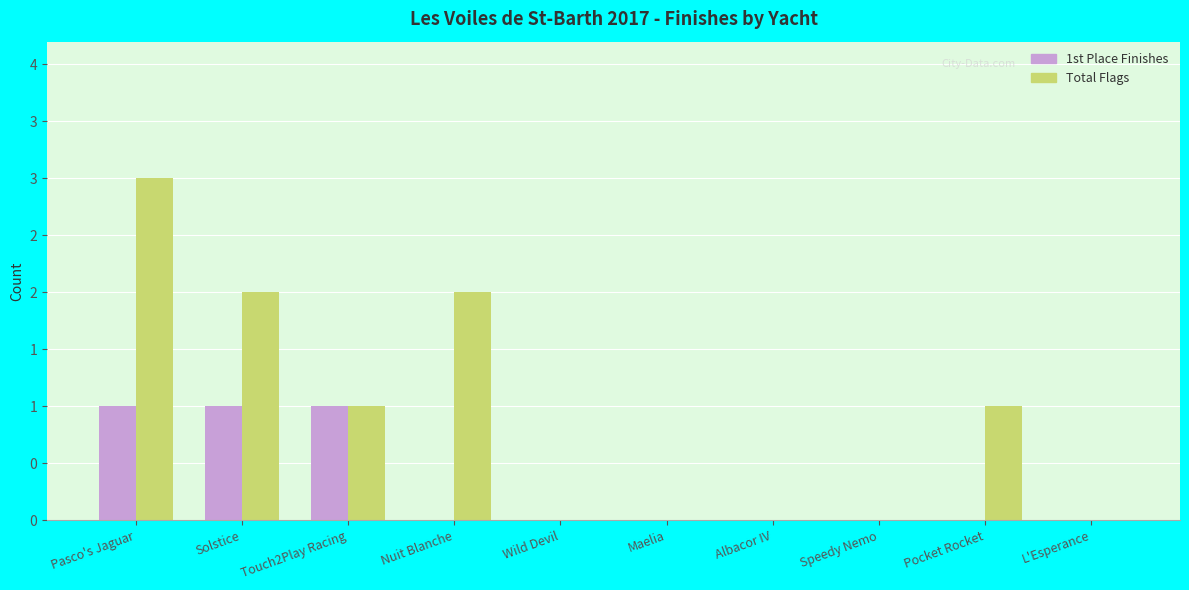

Between Pocket Rocket and Wild Devil, which is larger?

Pocket Rocket